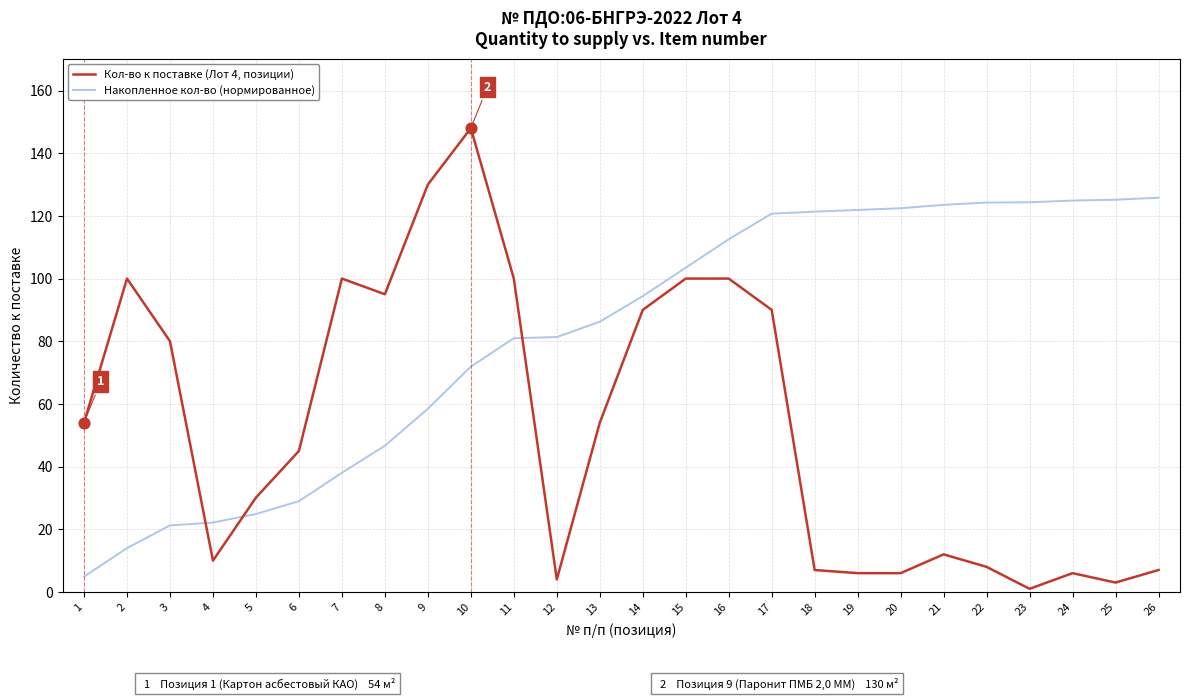

Which series has the widest spread of values?

Кол-во к поставке (Лот 4, позиции)